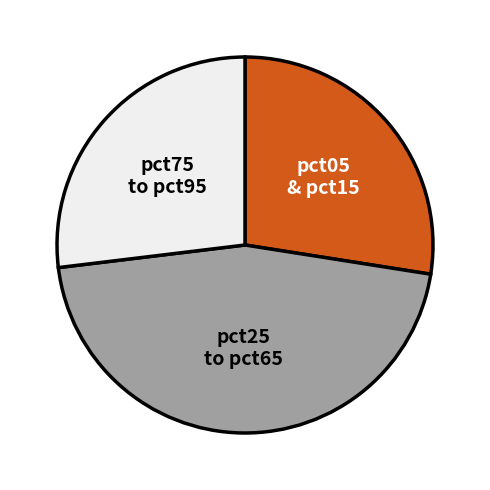

Does any single category account for the majority?

No